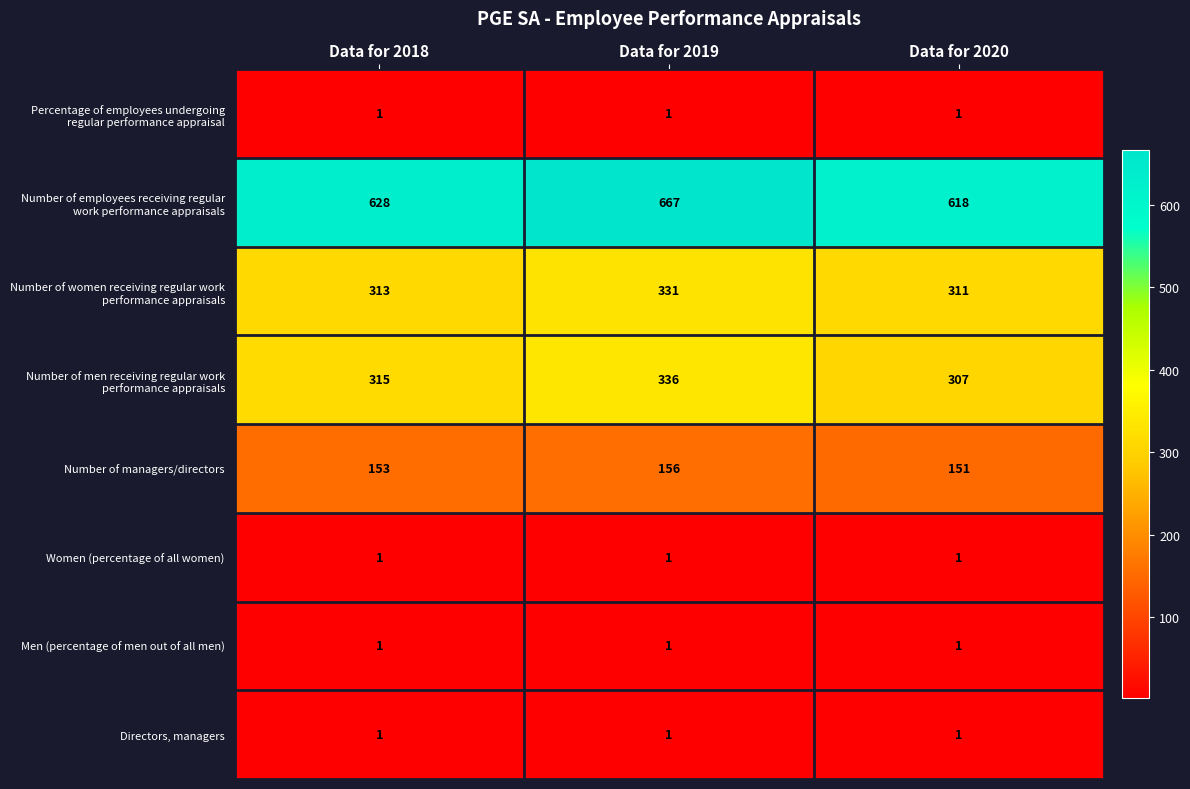

Which category has the highest value across all series?

Data for 2019